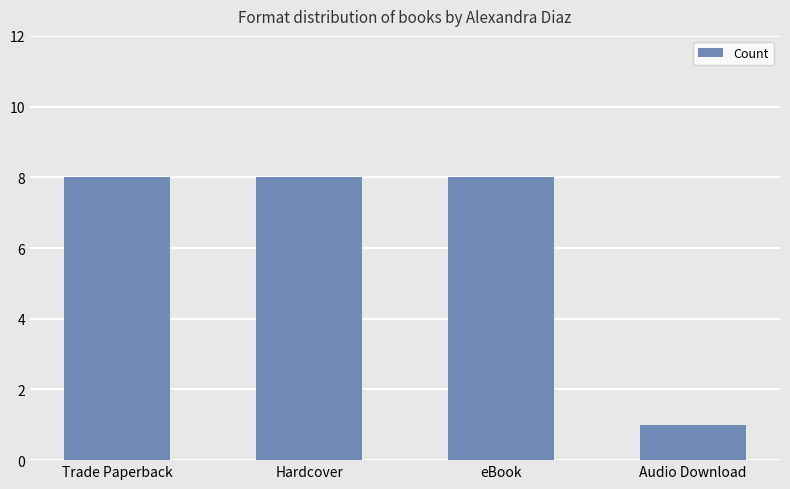

Reading left to right, extract all data points from this chart.

Trade Paperback=8	Hardcover=8	eBook=8	Audio Download=1